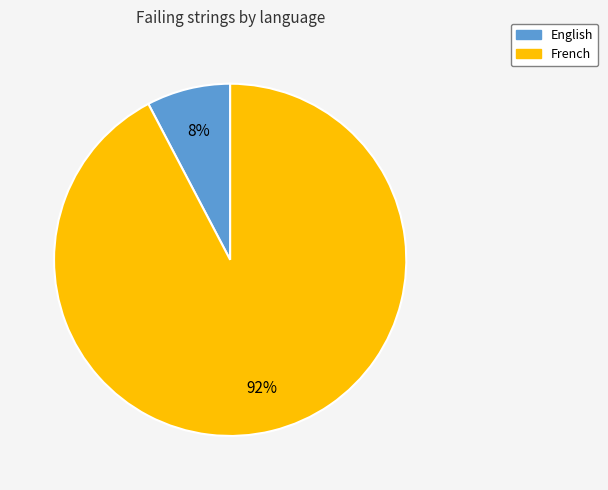

Rank the categories by value from lowest to highest.

English, French